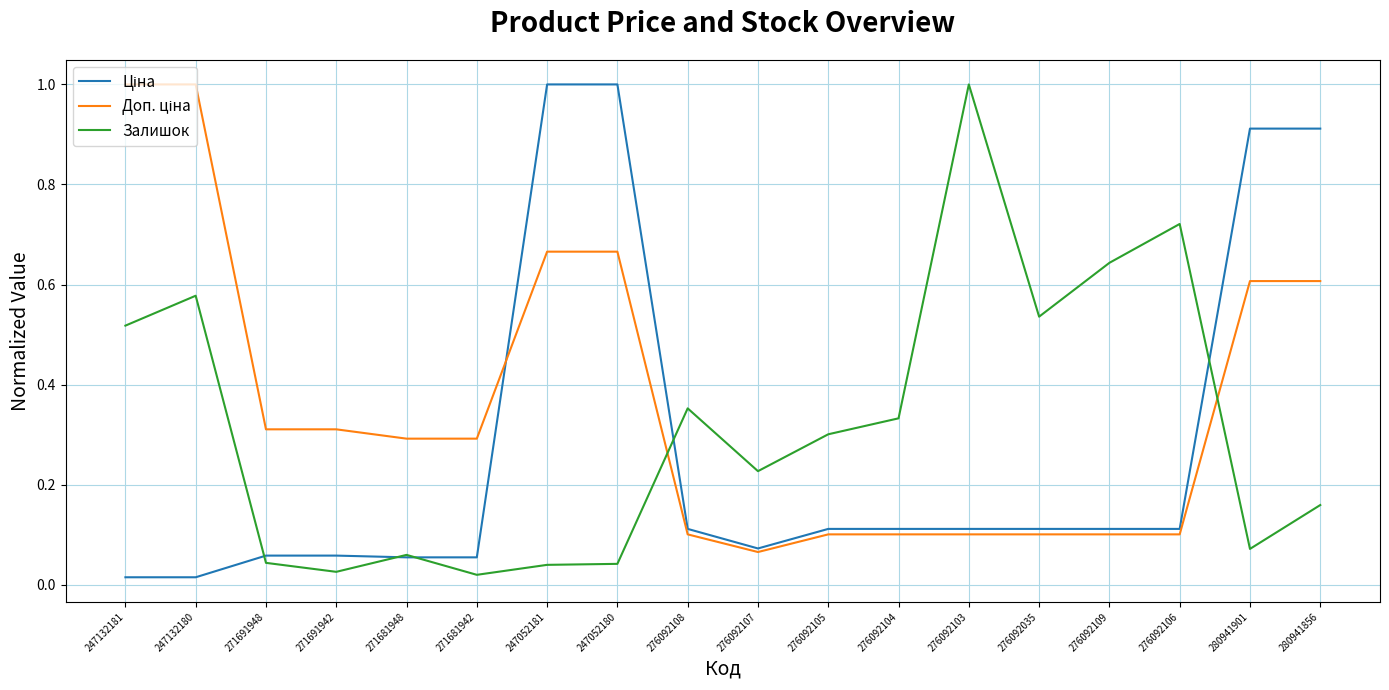

What is the difference between the highest and lowest values at 280941901?

0.8